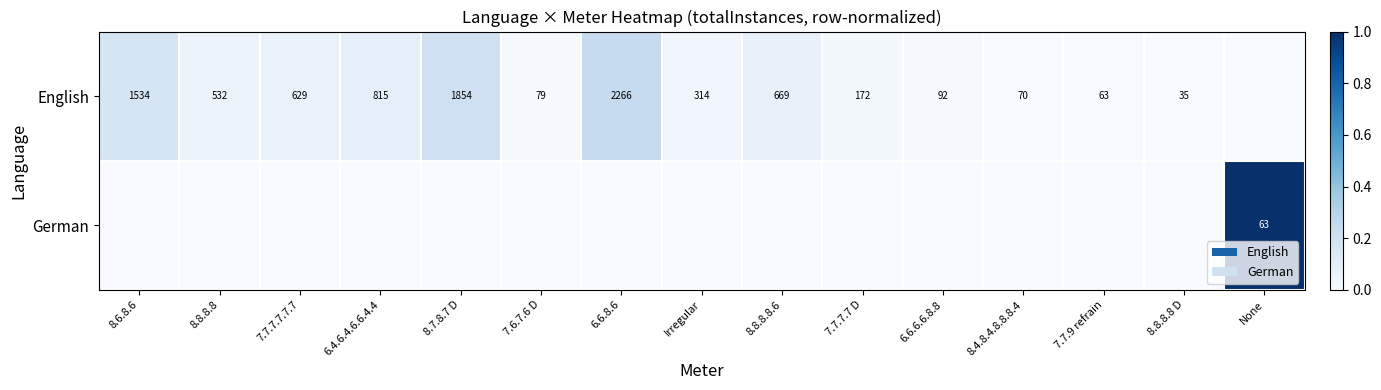

The value of English at 7.6.7.6 D is 20. True or false?

False